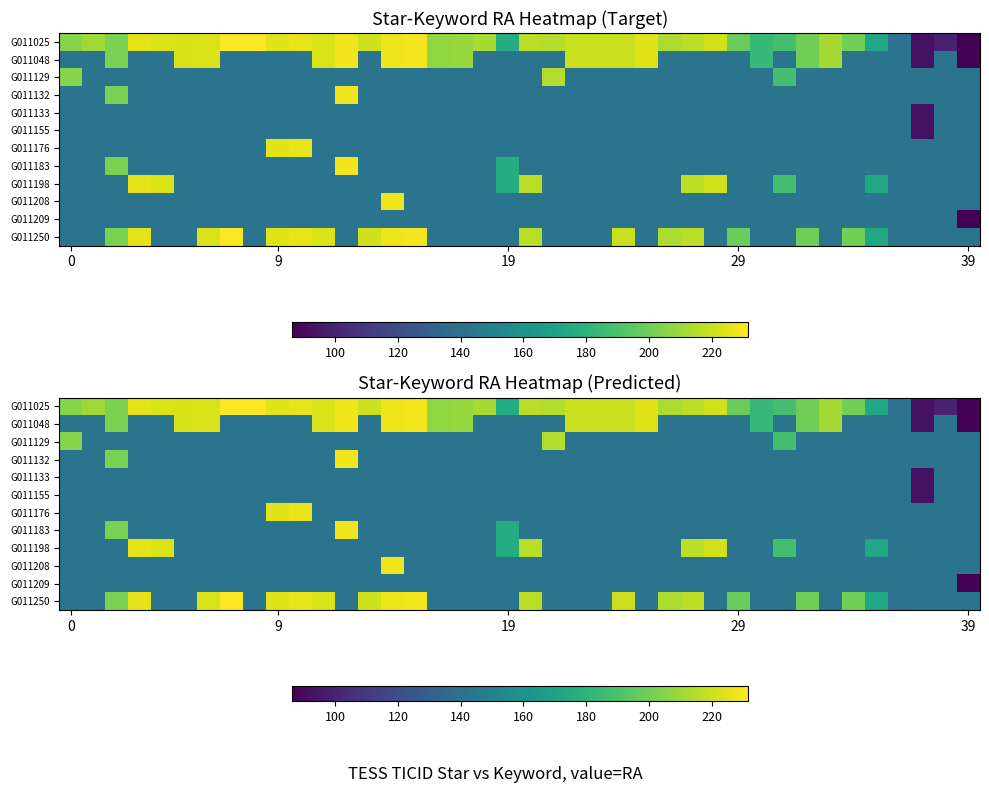

What is the minimum value for G011208?

141.9